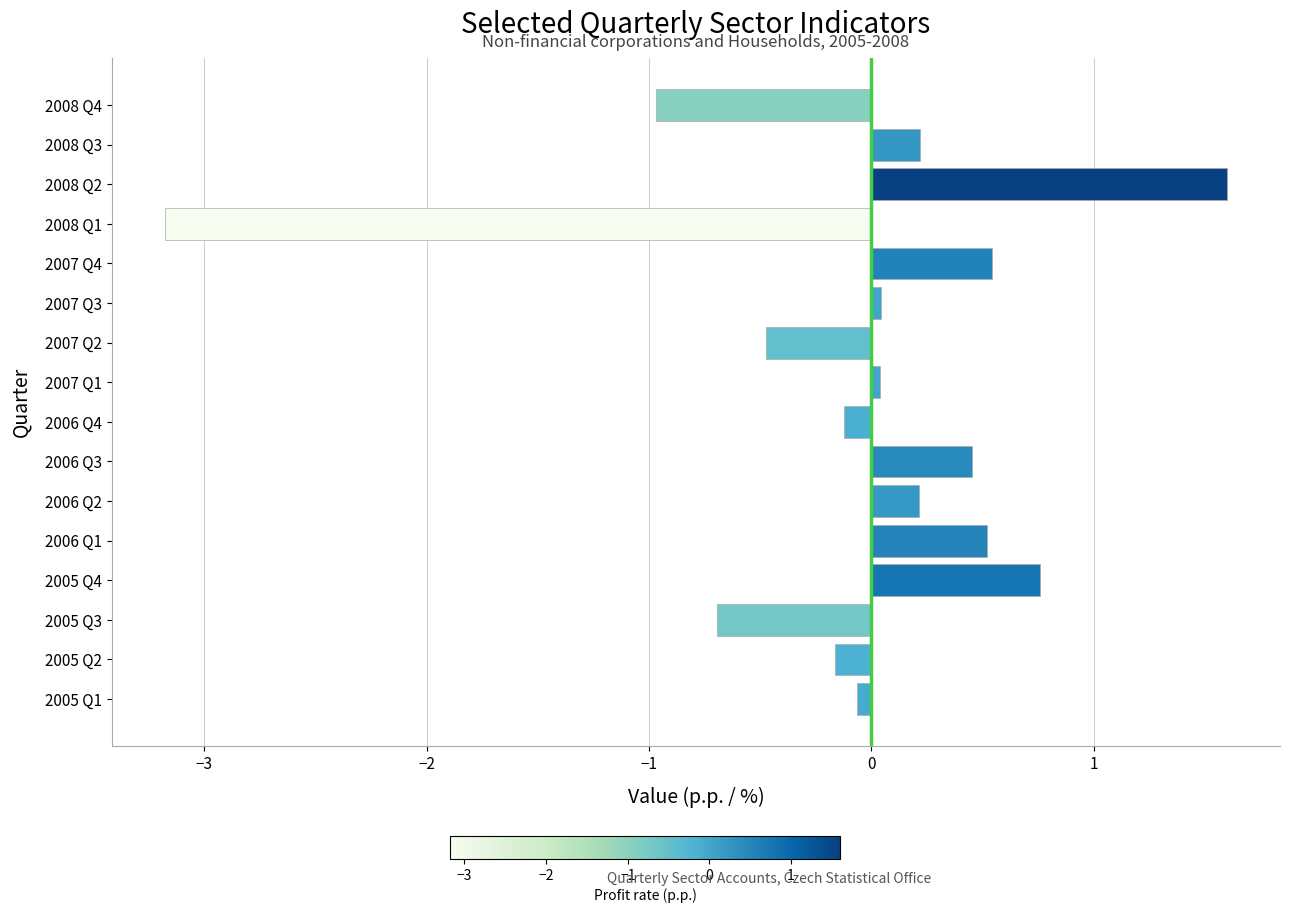

True or false: the data shows 0.5 at 2007 Q4.

True